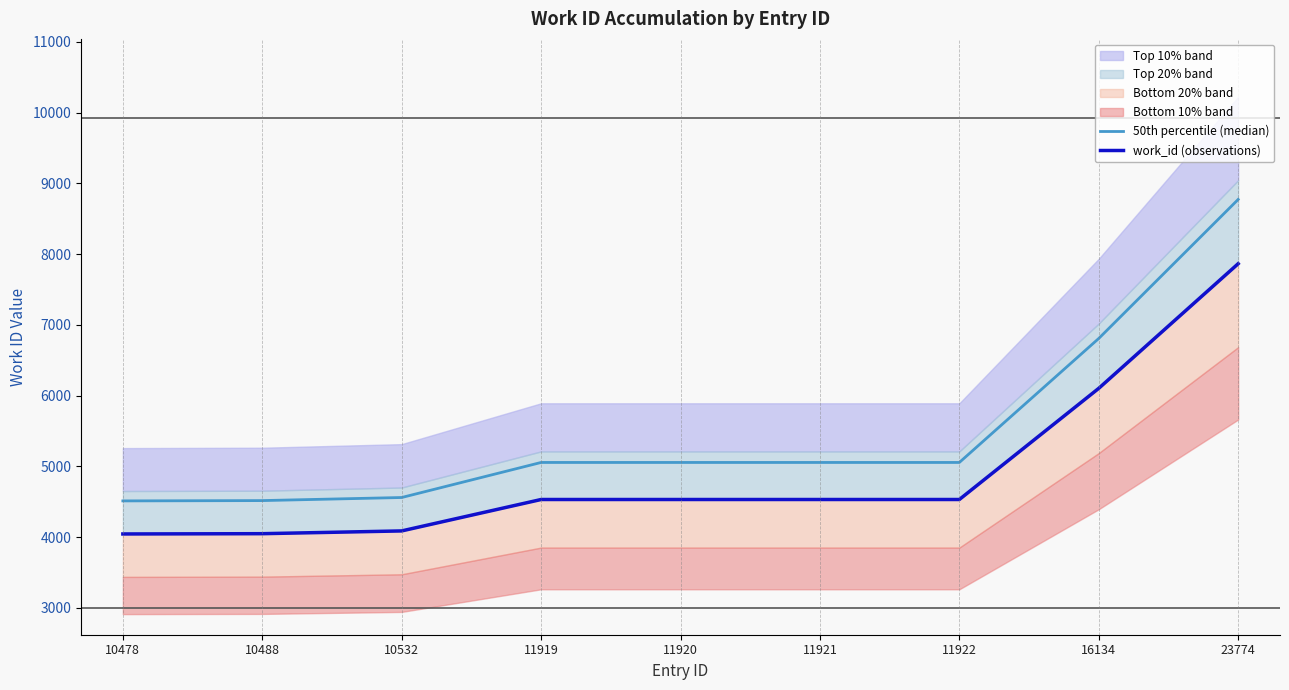

What is the spread (max minus min) of values at 11921?

523.4